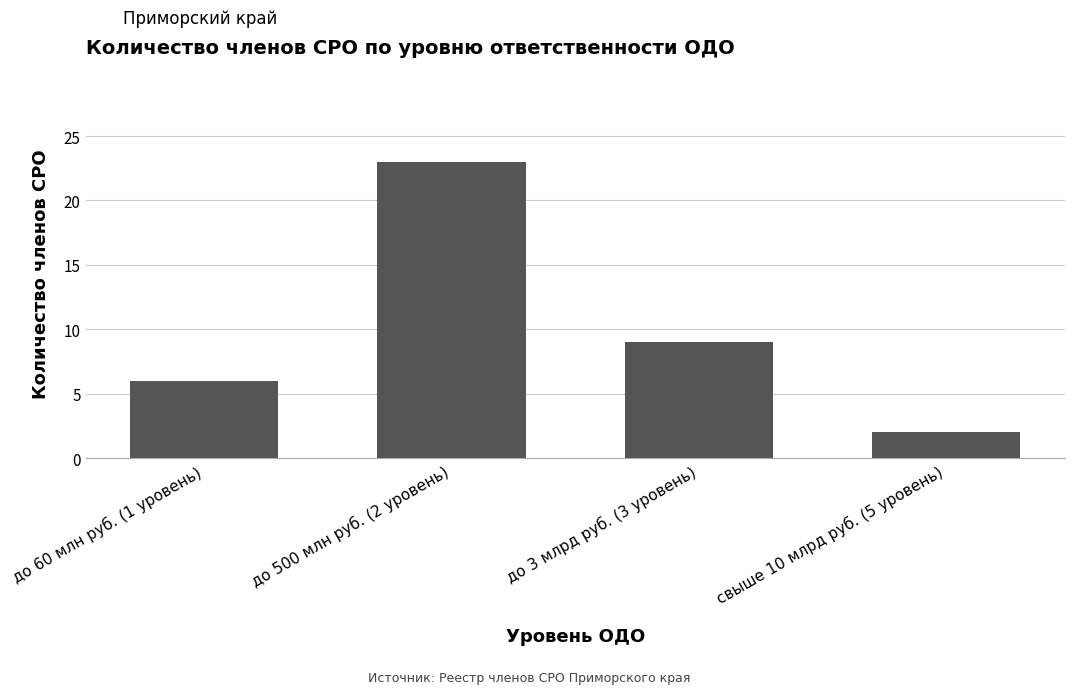

What is the smallest value displayed?

2